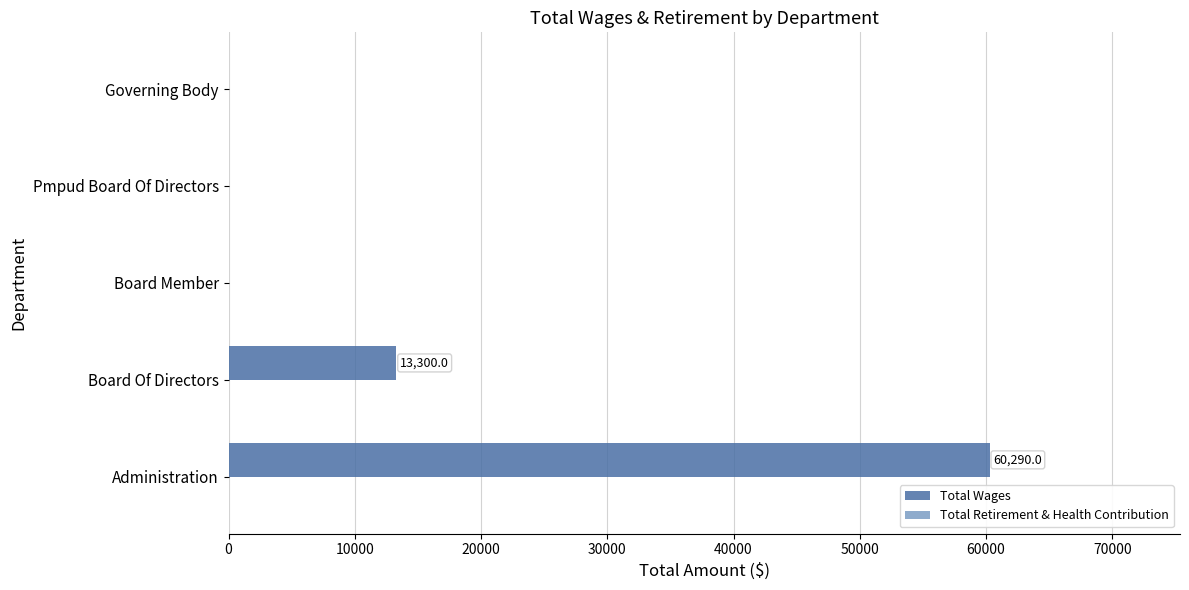

What is the change in value from Board Of Directors to Board Member?

-13300